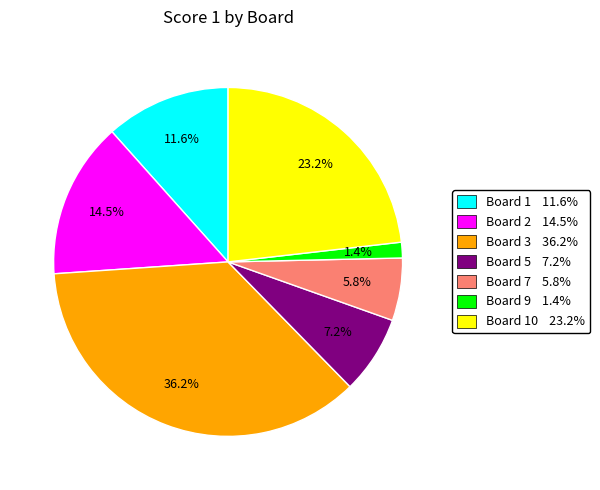

Does any single category account for the majority?

No